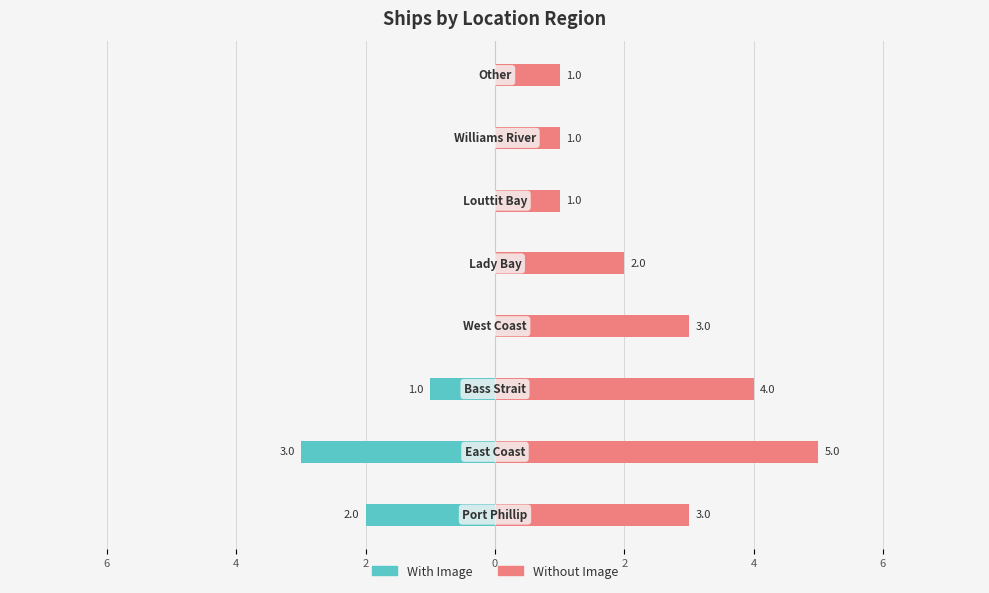

Reading left to right, transcribe all the data shown in this chart.

With Image: -2	-3	-1	0	0	0	0	0
Without Image: 3	5	4	3	2	1	1	1